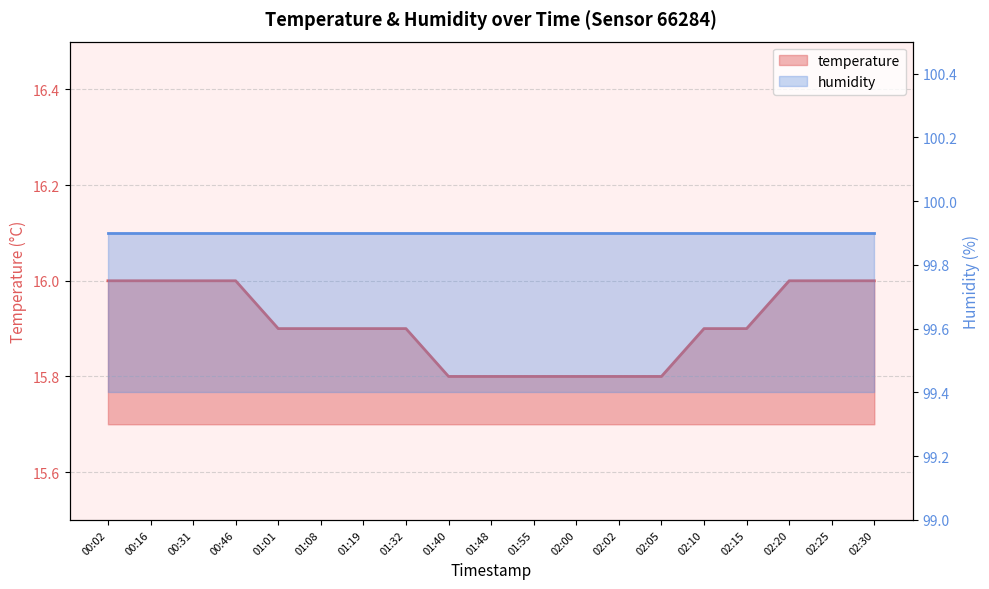

What position from the left is 01:19?

7